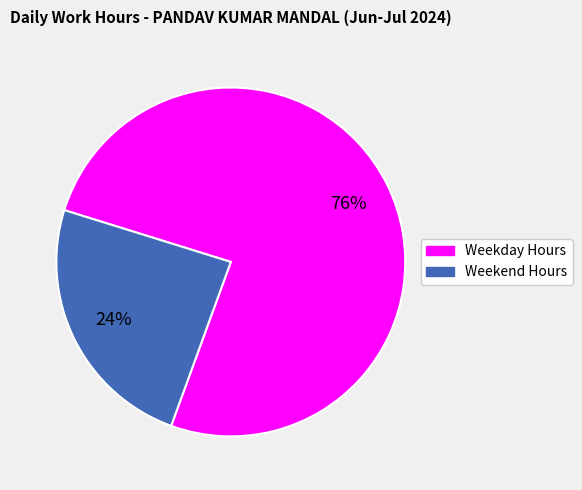

Is there a majority slice in this chart?

Yes